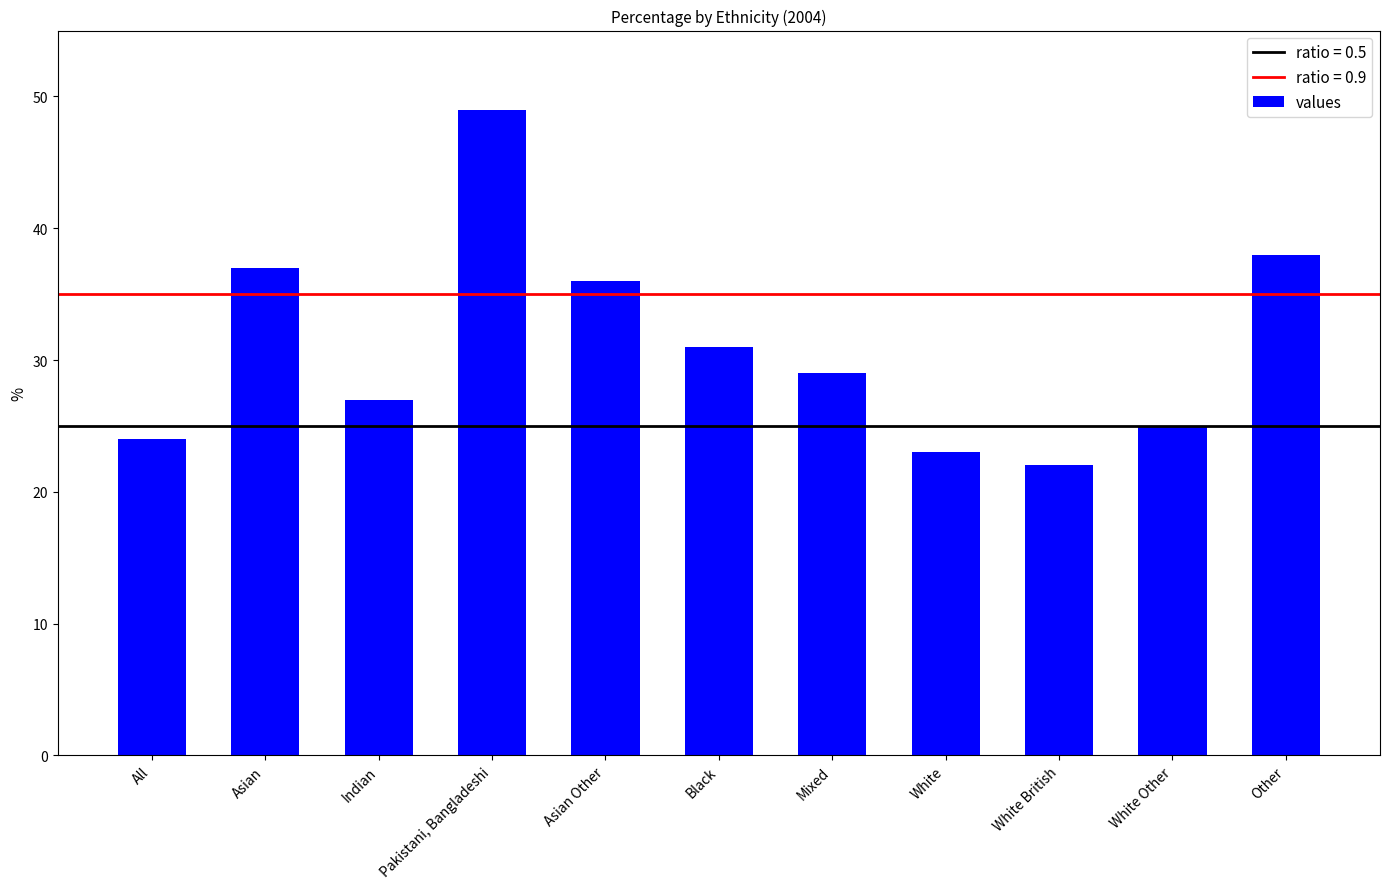

What is the label of the 11th bar from the left?

Other